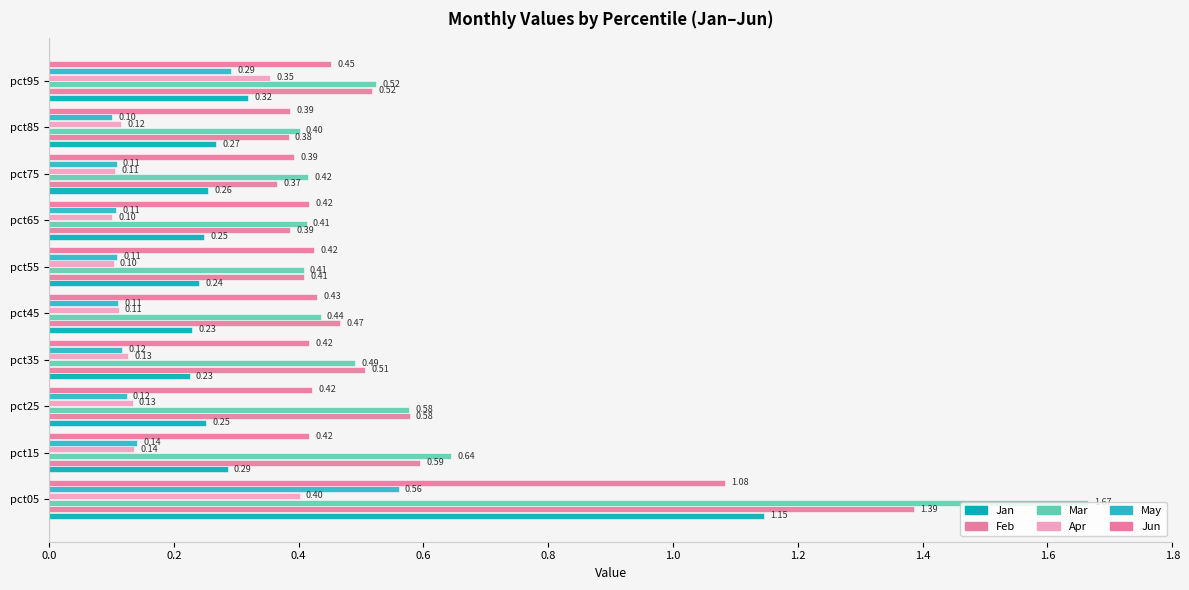

What is the lowest value of the Jan series?

0.2